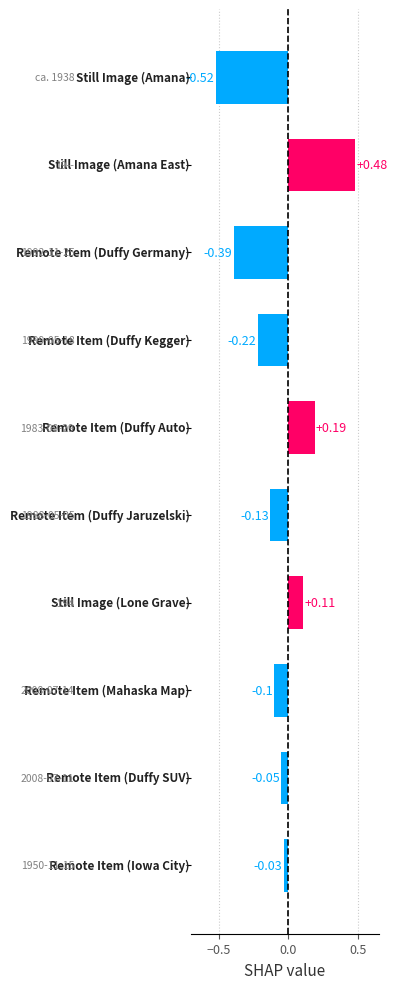

Are the bars horizontal?

Yes